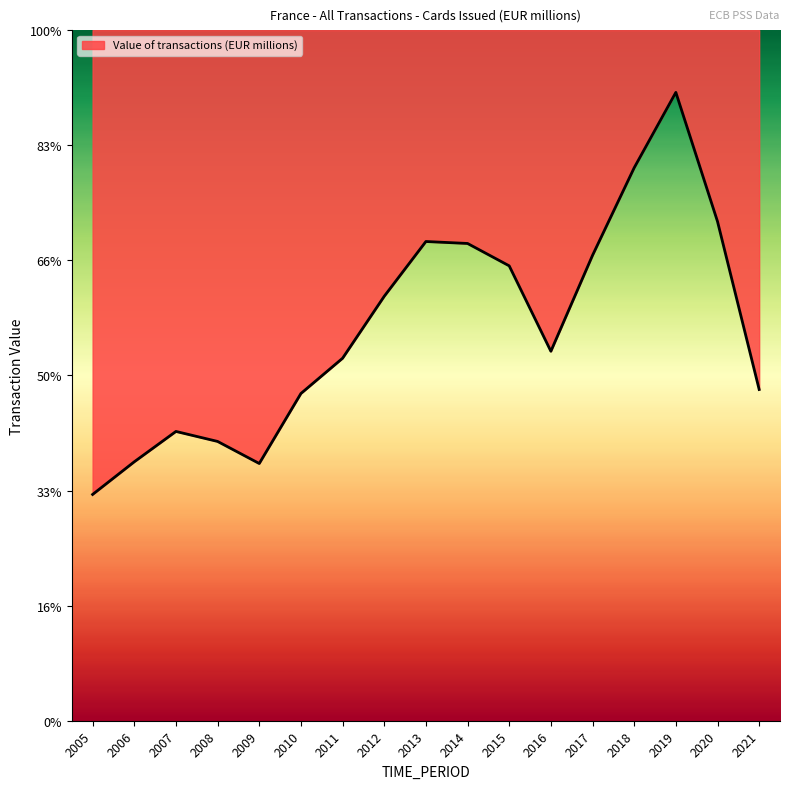

Reading right to left, extract all data points from this chart.

28777.8	43372.9	54590.0	48041.7	40431.9	32098.8	39519.9	41464.1	41634.0	36875.2	31492.1	28428.4	22346.9	24265.1	25132.9	22496.2	19659.1